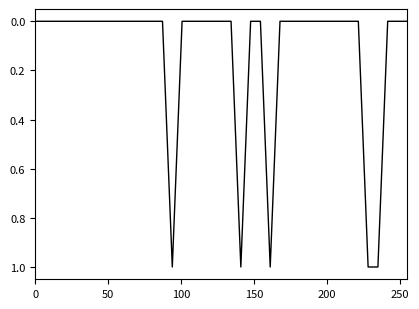

How many lines are shown in the chart?

1